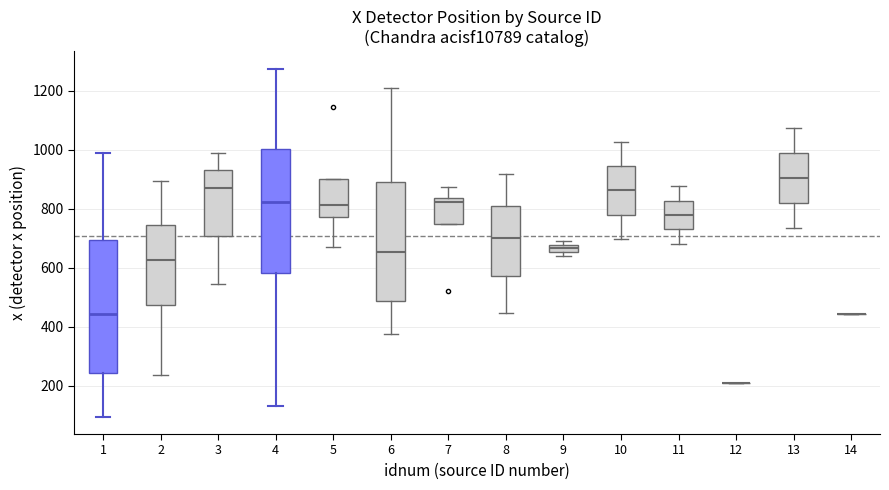

Where is the lower edge of the box at x = 7 on the y-axis? The values are not printed on the chart, so give them approximately, as read against the axis.

740